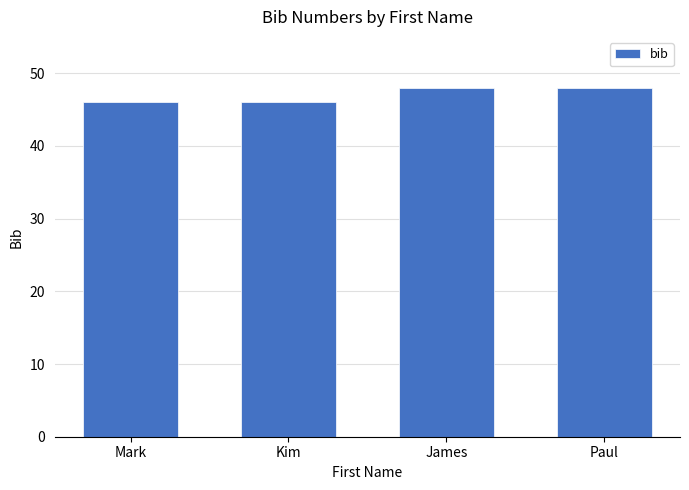

Between Paul and Kim, which is larger?

Paul